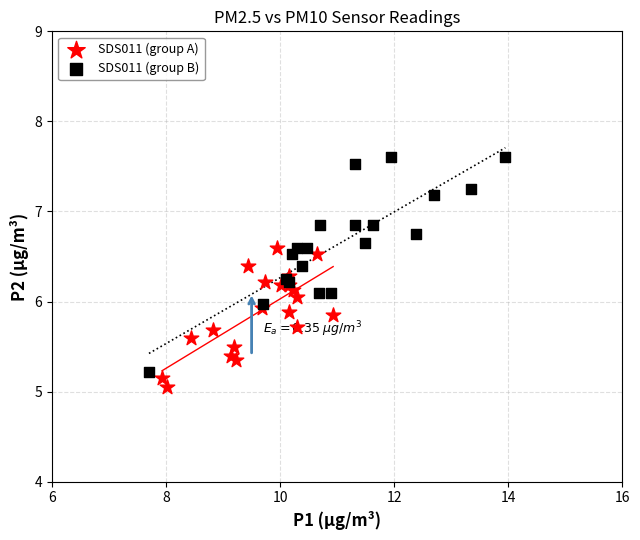

Which series has the widest spread of Y values?

SDS011 (group B)